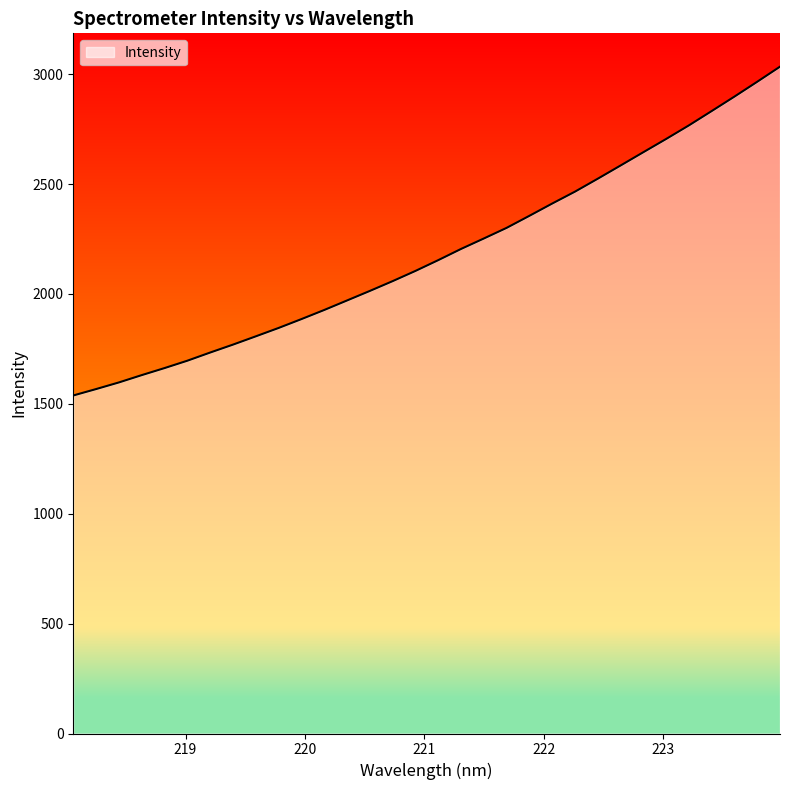

What is the minimum value shown in the chart?

1538.0